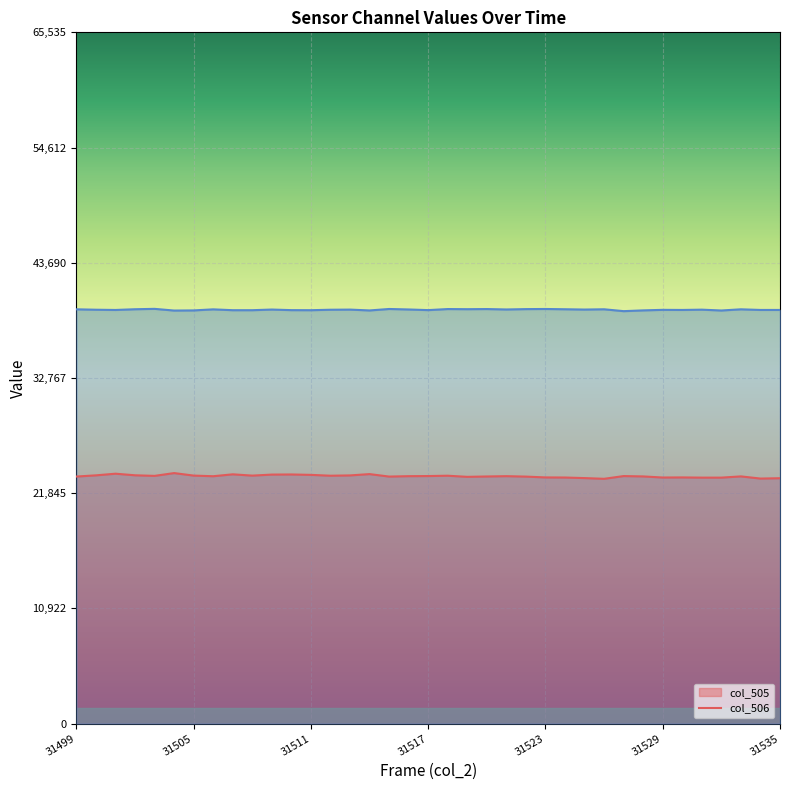

Rank the series at 31512 from lowest to highest value.

col_505, col_506